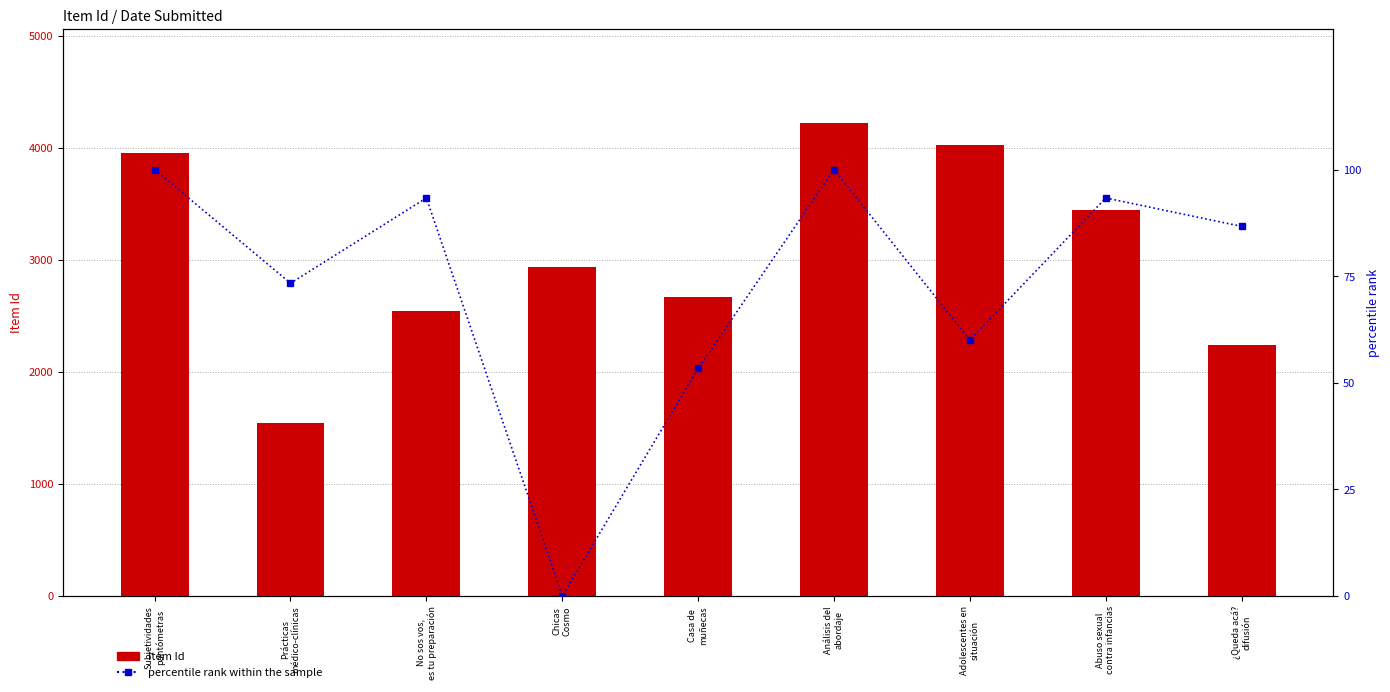

True or false: Item Id has a value of 4024.0 at Adolescentes en
situación.

True